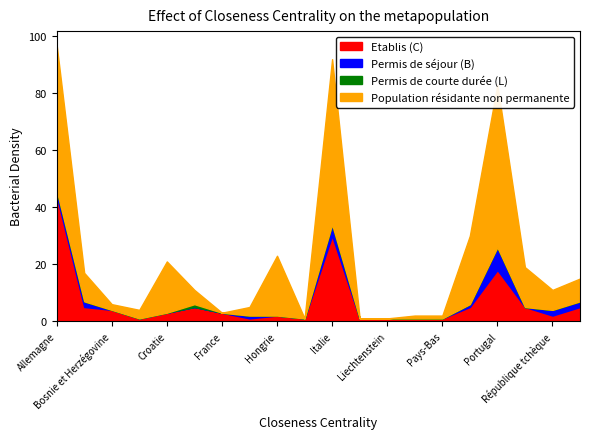

Reading right to left, extract all data points from this chart.

Etablis (C): Roumanie=5	République tchèque=2	République slovaque=5	Portugal=18	Pologne=5	Pays-Bas=1	Macédoine du Nord=1	Liechtenstein=1	Kosovo=1	Italie=30	Irlande=1	Hongrie=2	Grèce=1	France=3	Espagne=5	Croatie=3	Bulgarie=1	Bosnie et Herzégovine=4	Autriche=5	Allemagne=44
Permis de séjour (B): Roumanie=2	République tchèque=2	République slovaque=0	Portugal=8	Pologne=1	Pays-Bas=0	Macédoine du Nord=0	Liechtenstein=0	Kosovo=0	Italie=4	Irlande=0	Hongrie=0	Grèce=1	France=0	Espagne=0	Croatie=0	Bulgarie=0	Bosnie et Herzégovine=0	Autriche=2	Allemagne=2
Permis de courte durée (L): Roumanie=0	République tchèque=0	République slovaque=0	Portugal=0	Pologne=0	Pays-Bas=0	Macédoine du Nord=0	Liechtenstein=0	Kosovo=0	Italie=0	Irlande=0	Hongrie=0	Grèce=0	France=0	Espagne=1	Croatie=0	Bulgarie=0	Bosnie et Herzégovine=0	Autriche=0	Allemagne=0
Population résidante non permanente: Roumanie=8	République tchèque=7	République slovaque=14	Portugal=57	Pologne=24	Pays-Bas=1	Macédoine du Nord=1	Liechtenstein=0	Kosovo=0	Italie=58	Irlande=0	Hongrie=21	Grèce=3	France=0	Espagne=5	Croatie=18	Bulgarie=3	Bosnie et Herzégovine=2	Autriche=10	Allemagne=51